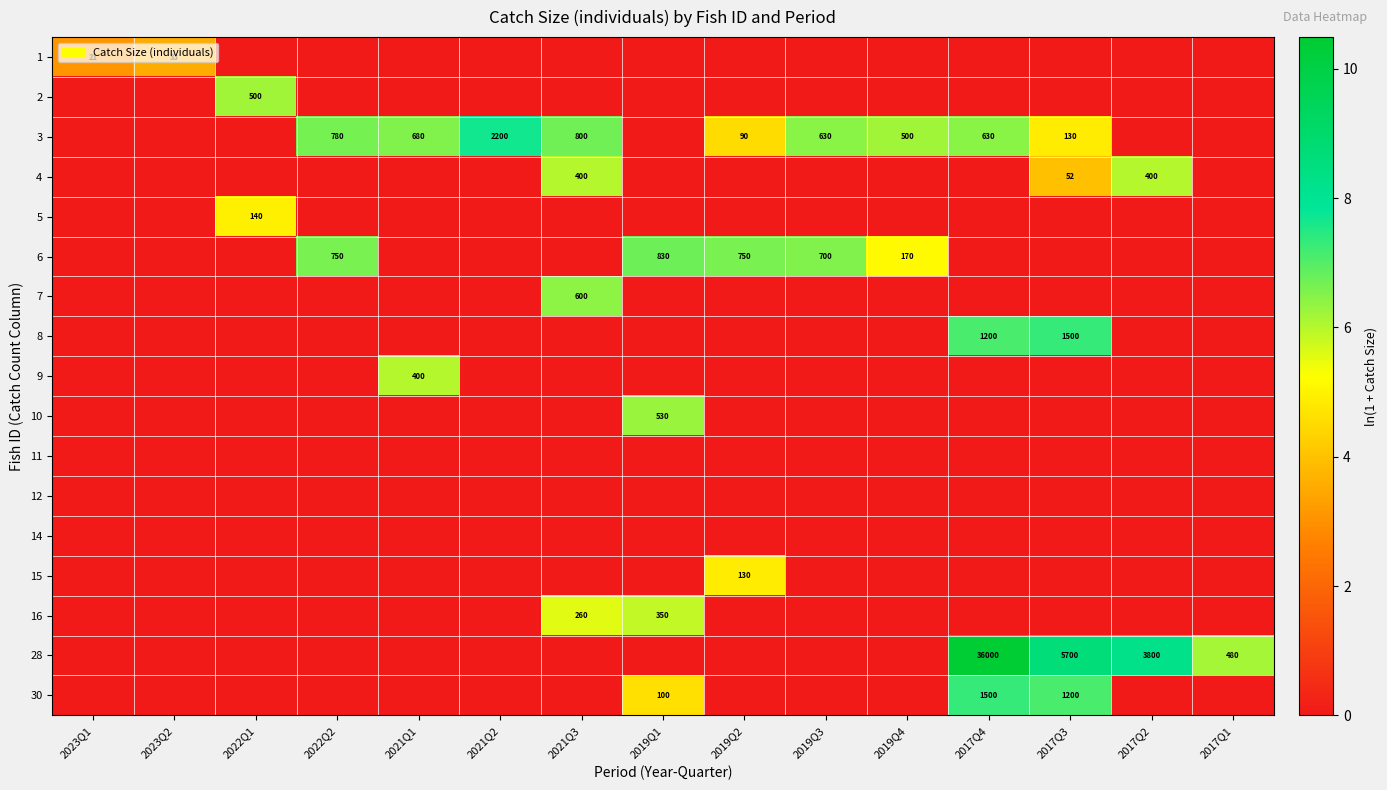

How many series are shown in this chart?

17